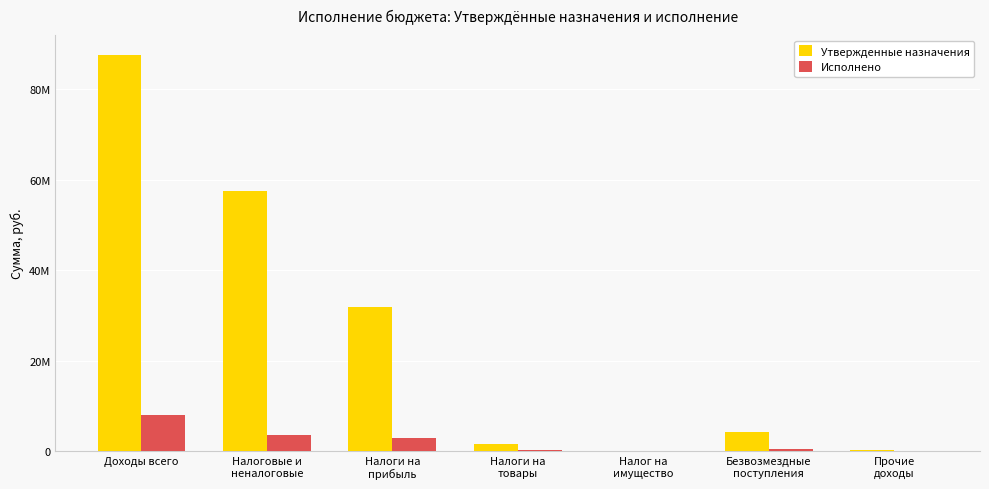

At which category is the sum across all series the highest?

Доходы всего